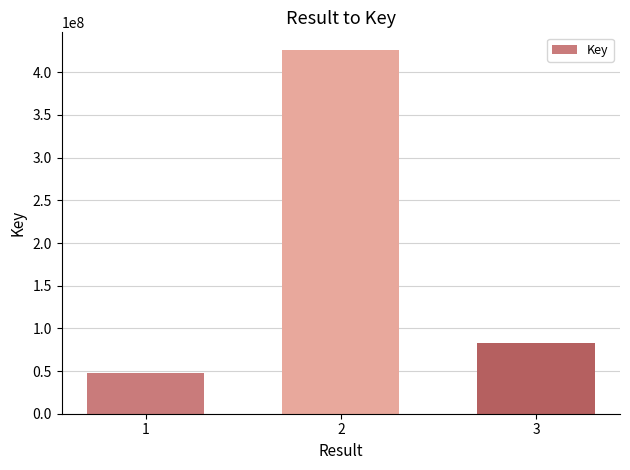

Read the value at 1, to the nearest 100.

47756500